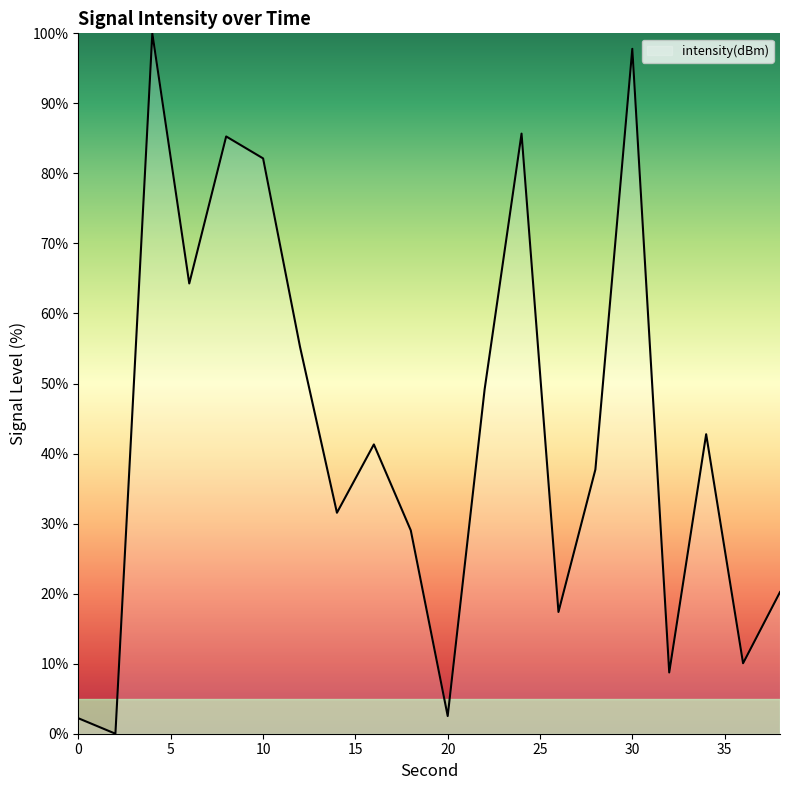

What is the maximum value shown in the chart?

100.0